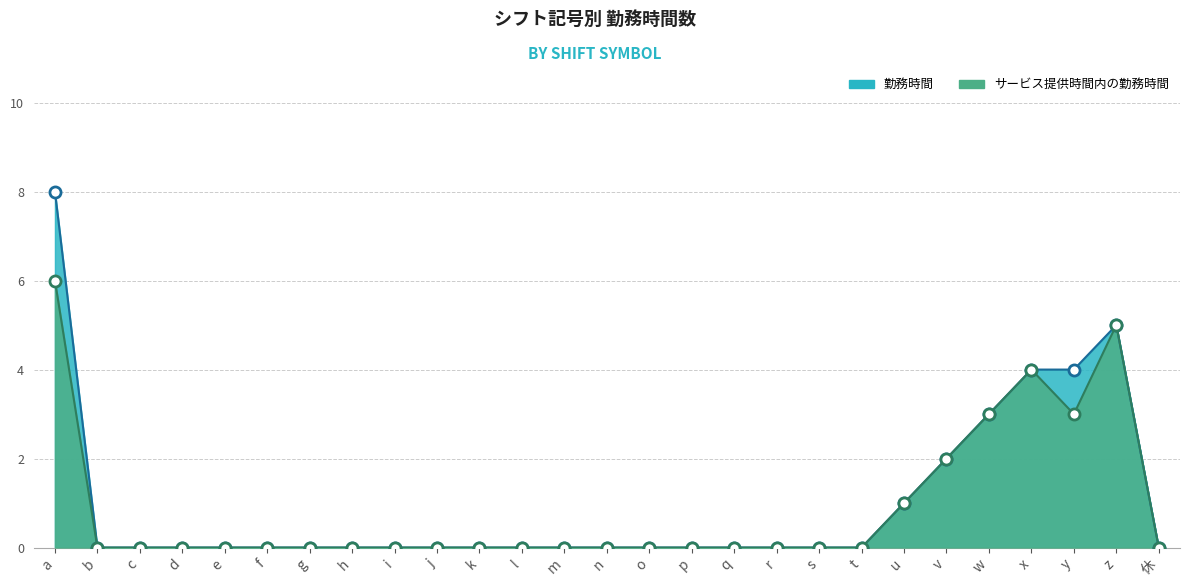

True or false: サービス提供時間内の勤務時間 has more than 2 interior local peaks.

False